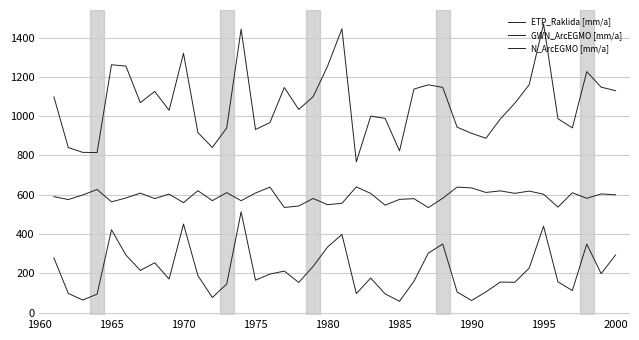

In N_ArcEGMO [mm/a], how many points are lower than both neighbors (excluding endpoints)?

10